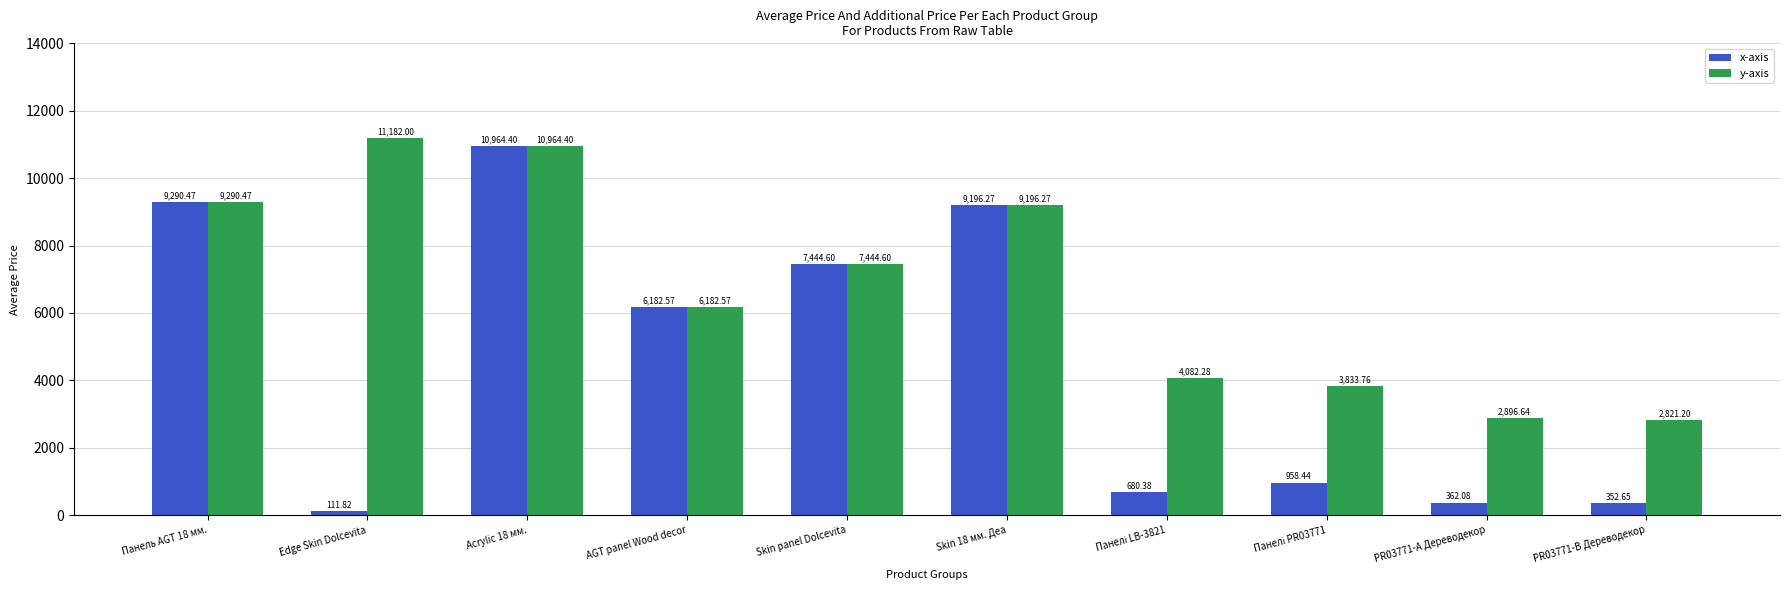

What is the smallest value displayed?

111.8